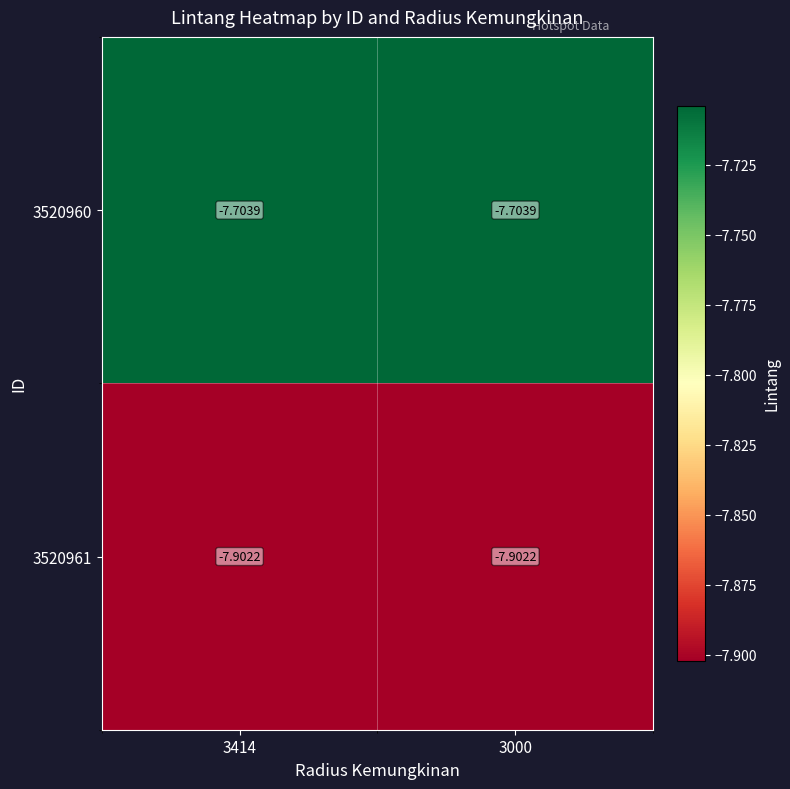

Is the value of 3520960 at 3000 greater than the value of 3520961 at 3000?

Yes